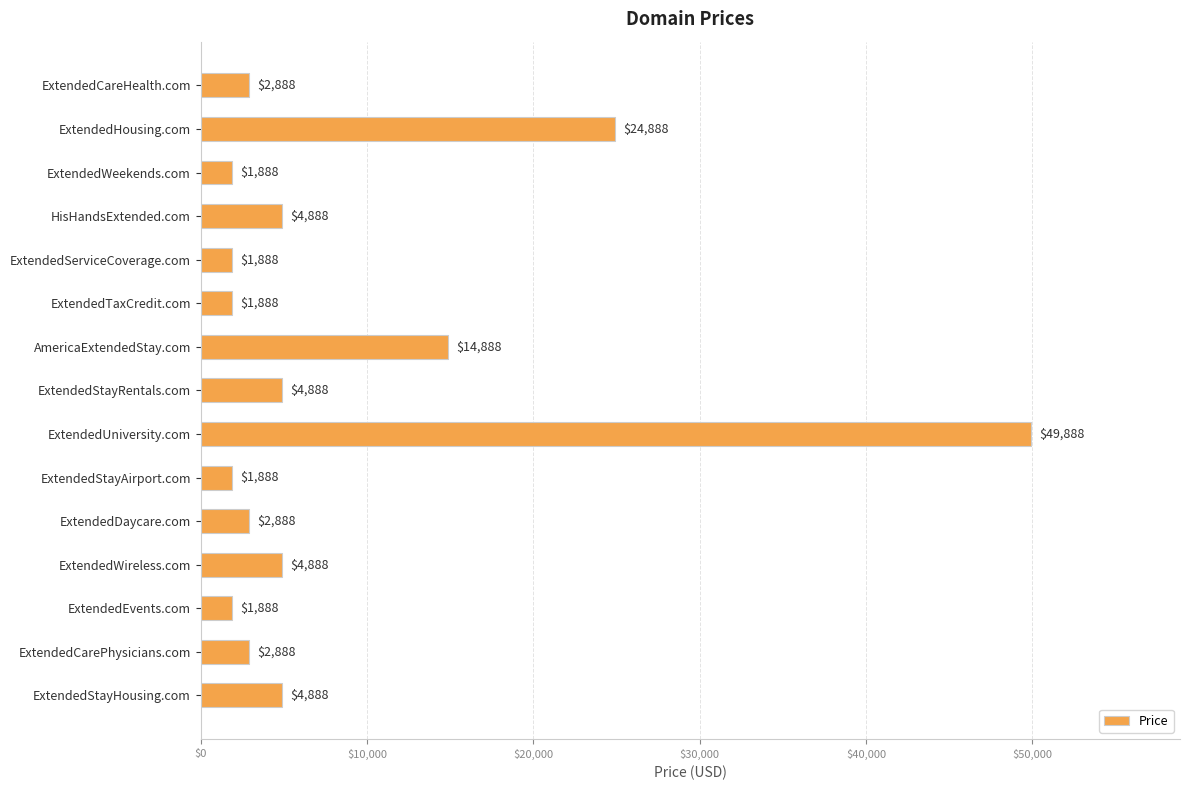

What is the smallest value displayed?

1888